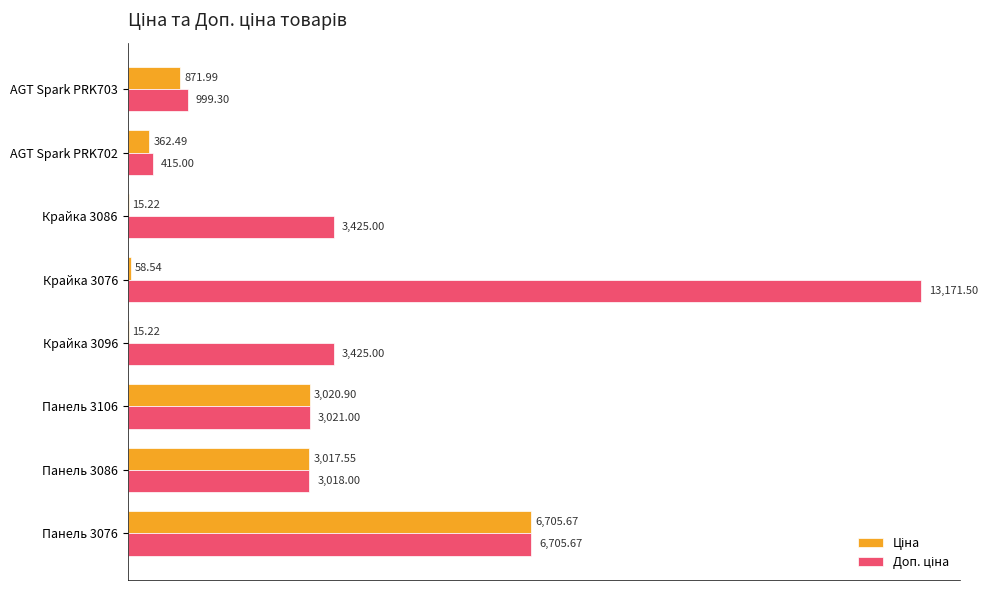

How many data points does each series have?

8